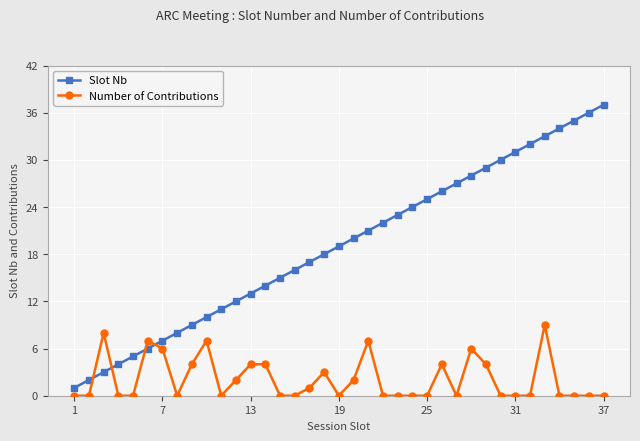

How many series are shown in this chart?

2